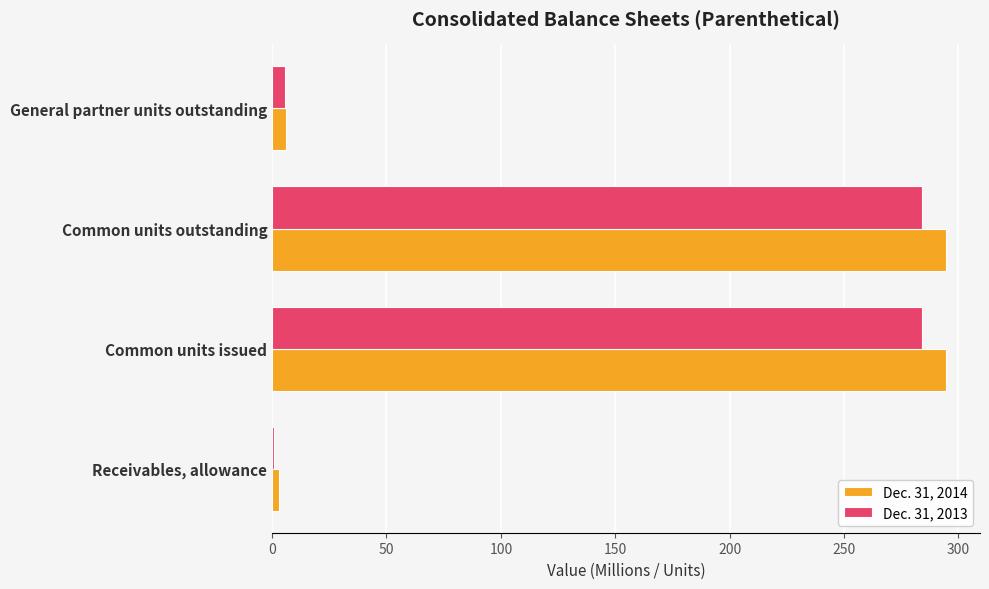

What is the difference between the maximum and minimum values in the Dec. 31, 2013 series?

283.1